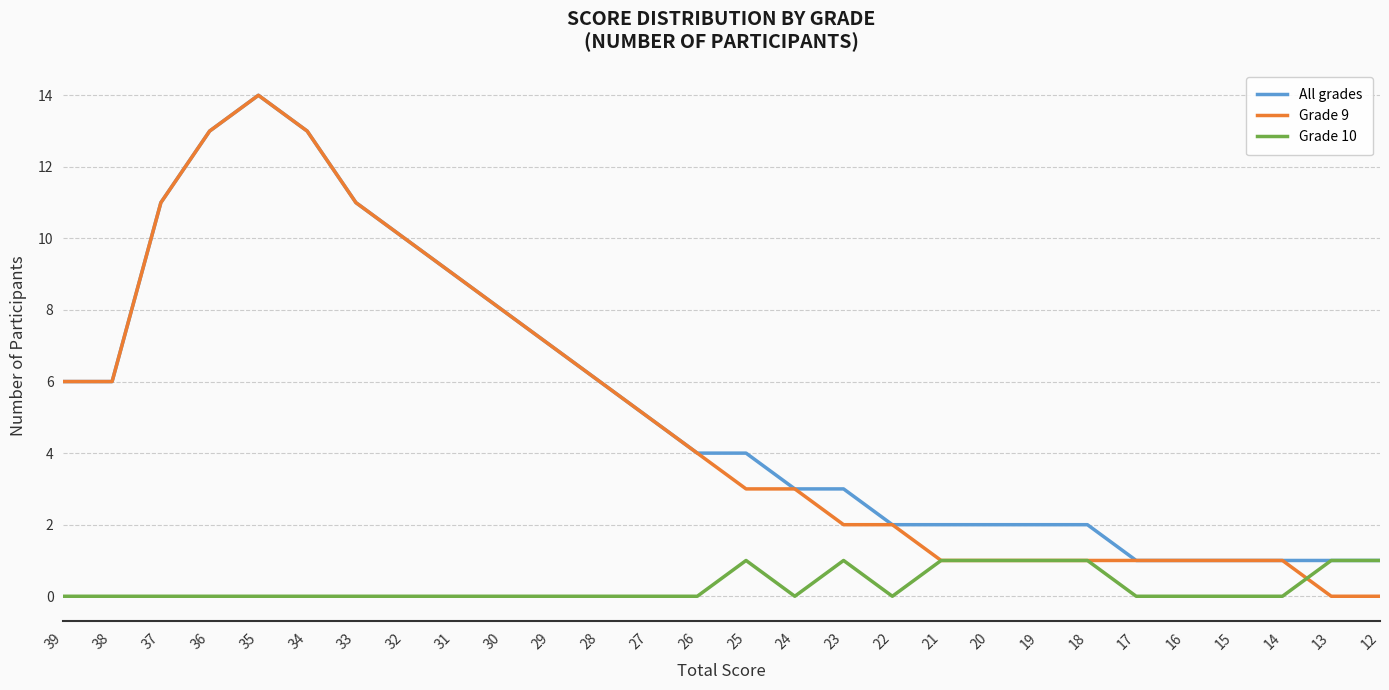

Is it true that All grades equals 2 at 20?

True